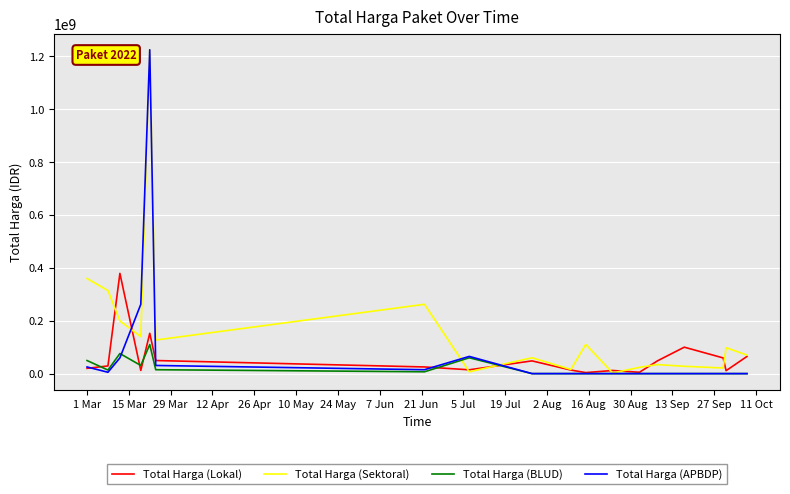

Which series has the largest total across all categories?

Total Harga (Sektoral)